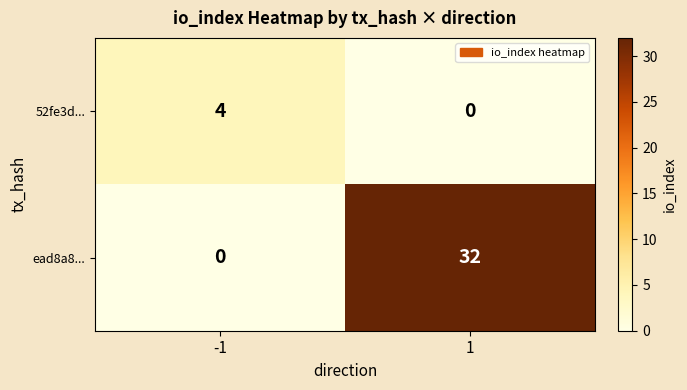

Is it true that 52fe3d... equals 4 at -1?

True